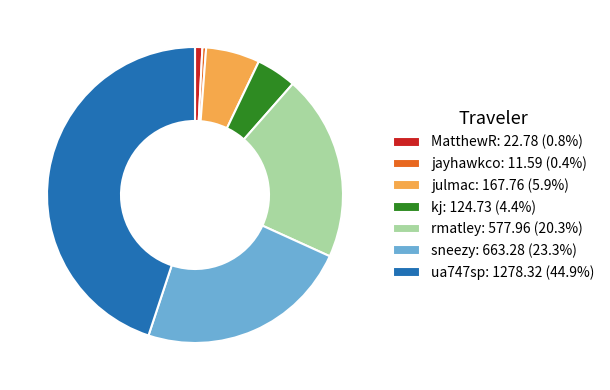

Is there any slice that represents more than half of the pie?

No